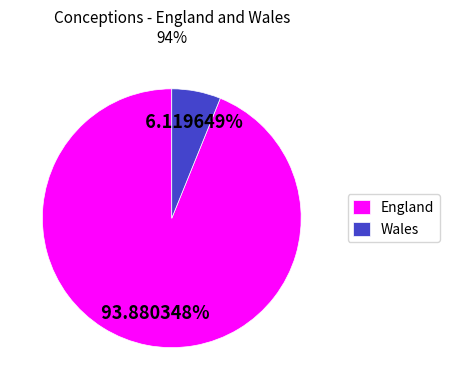

Between England and Wales, which is larger?

England